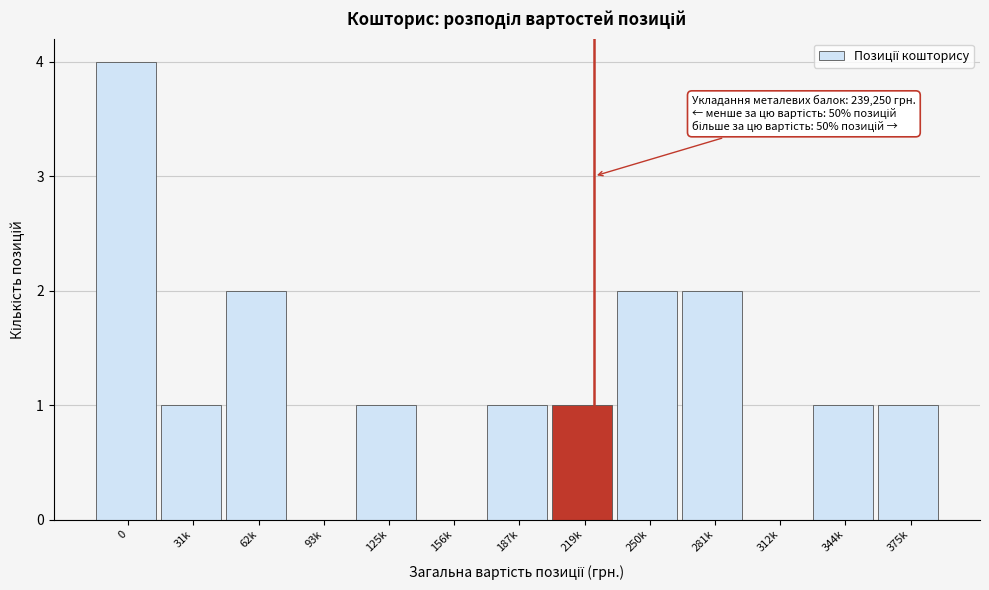

Reading left to right, what are all the values shown in this chart?

0=4	31k=1	62k=2	93k=0	125k=1	156k=0	187k=1	219k=1	250k=2	281k=2	312k=0	344k=1	375k=1